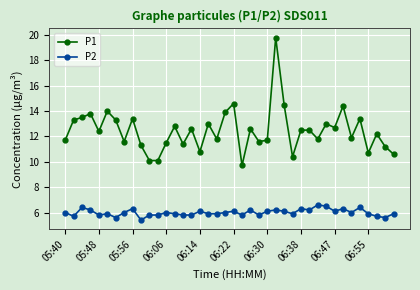

True or false: P2 and P1 intersect in this chart.

False